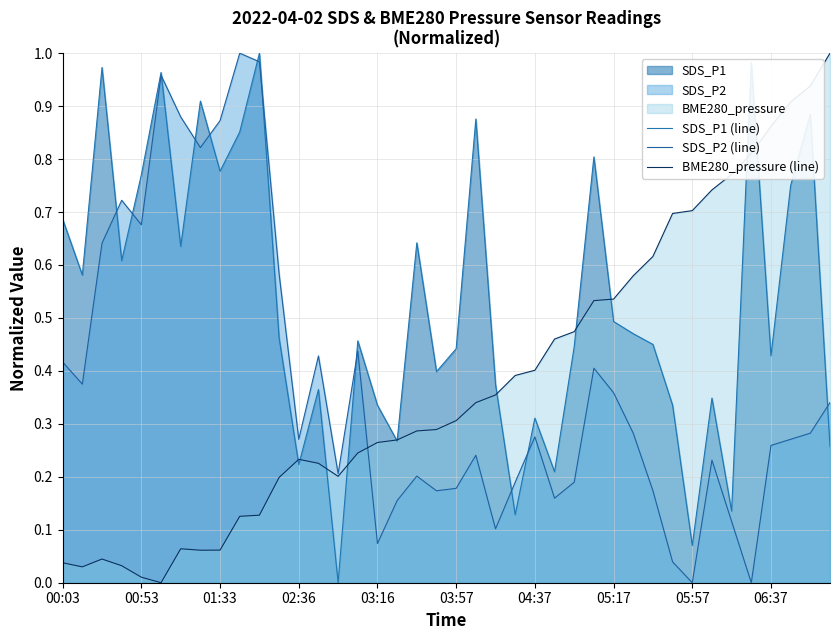

Does the chart display data point markers on the line(s)?

No